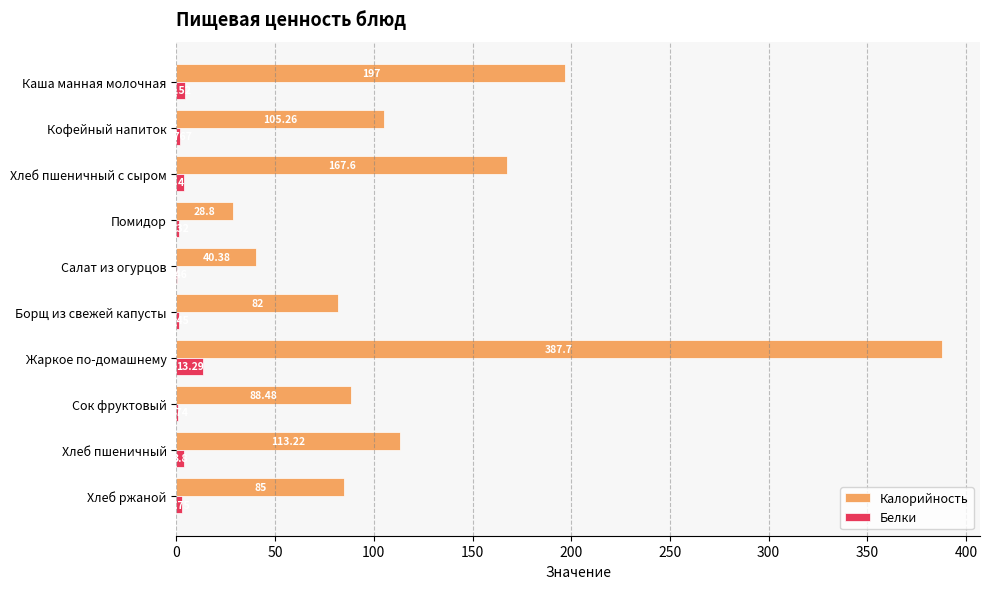

Is the value of Белки at Хлеб пшеничный с сыром greater than the value of Калорийность at Жаркое по-домашнему?

No